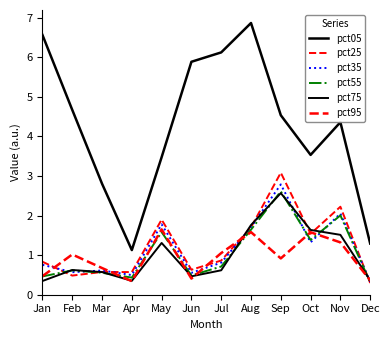

What is the value of the pct55 point at the 8th from the left?

1.6